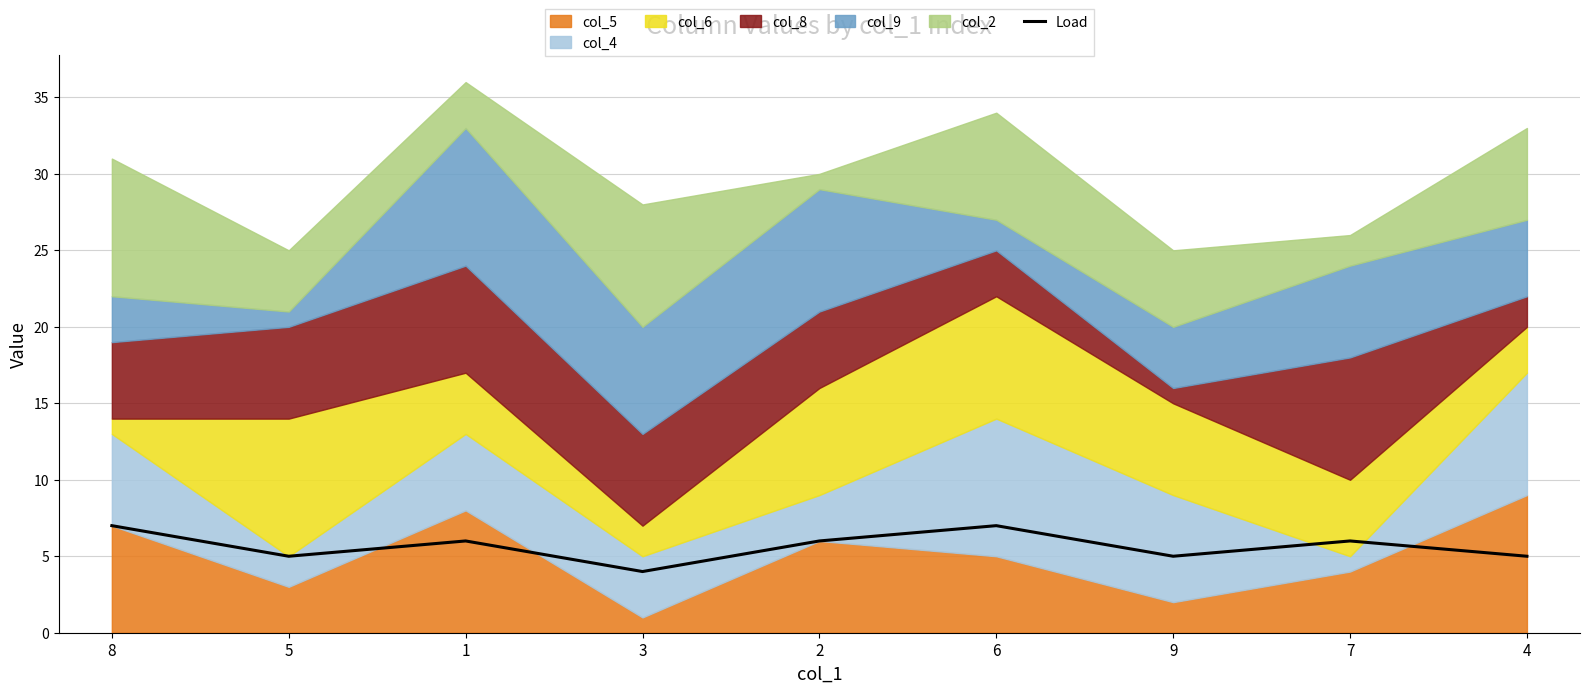

What is the value of the 2nd point from the left?

5